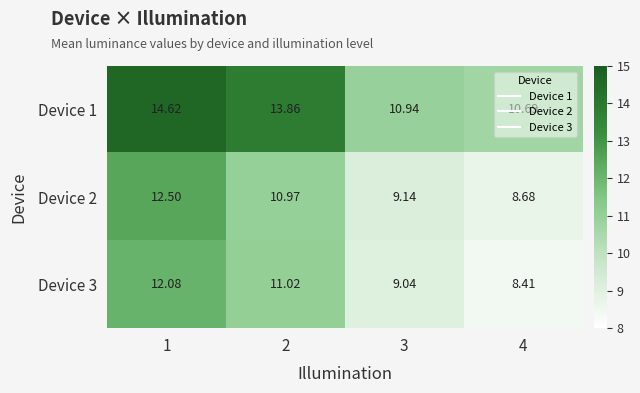

Is the value of Device 3 at 1 greater than the value of Device 1 at 3?

Yes